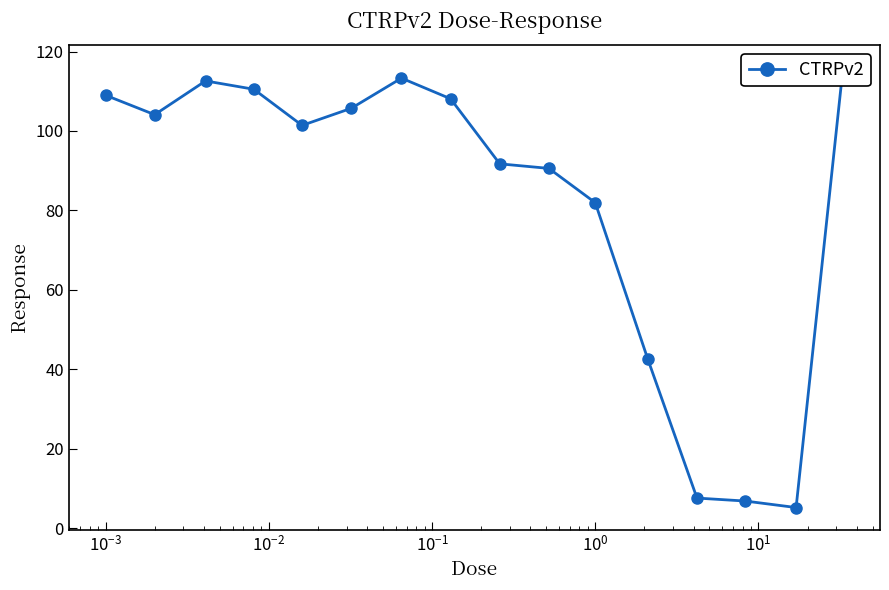

How many lines are shown in the chart?

1